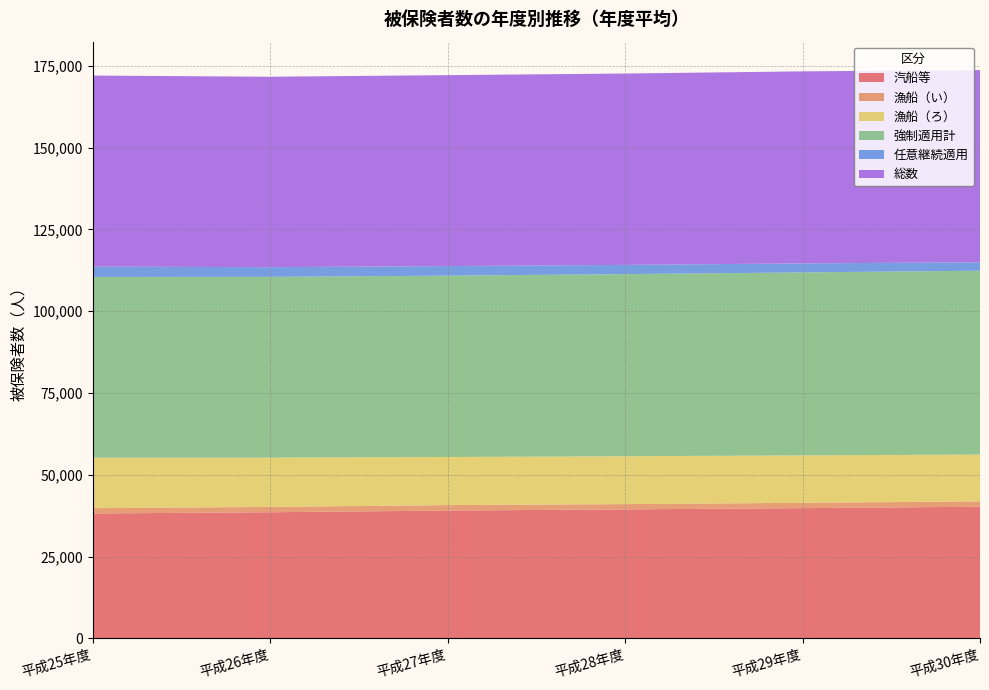

Reading left to right, transcribe all the data shown in this chart.

汽船等: 平成25年度=38188	平成26年度=38554	平成27年度=39080	平成28年度=39437	平成29年度=39813	平成30年度=40246
漁船（い）: 平成25年度=1620	平成26年度=1637	平成27年度=1660	平成28年度=1611	平成29年度=1629	平成30年度=1635
漁船（ろ）: 平成25年度=15441	平成26年度=15068	平成27年度=14704	平成28年度=14628	平成29年度=14498	平成30年度=14319
強制適用計: 平成25年度=55248	平成26年度=55259	平成27年度=55445	平成28年度=55677	平成29年度=55940	平成30年度=56199
任意継続適用: 平成25年度=3156	平成26年度=2959	平成27年度=2924	平成28年度=2824	平成29年度=2760	平成30年度=2566
総数: 平成25年度=58404	平成26年度=58218	平成27年度=58368	平成28年度=58501	平成29年度=58699	平成30年度=58765